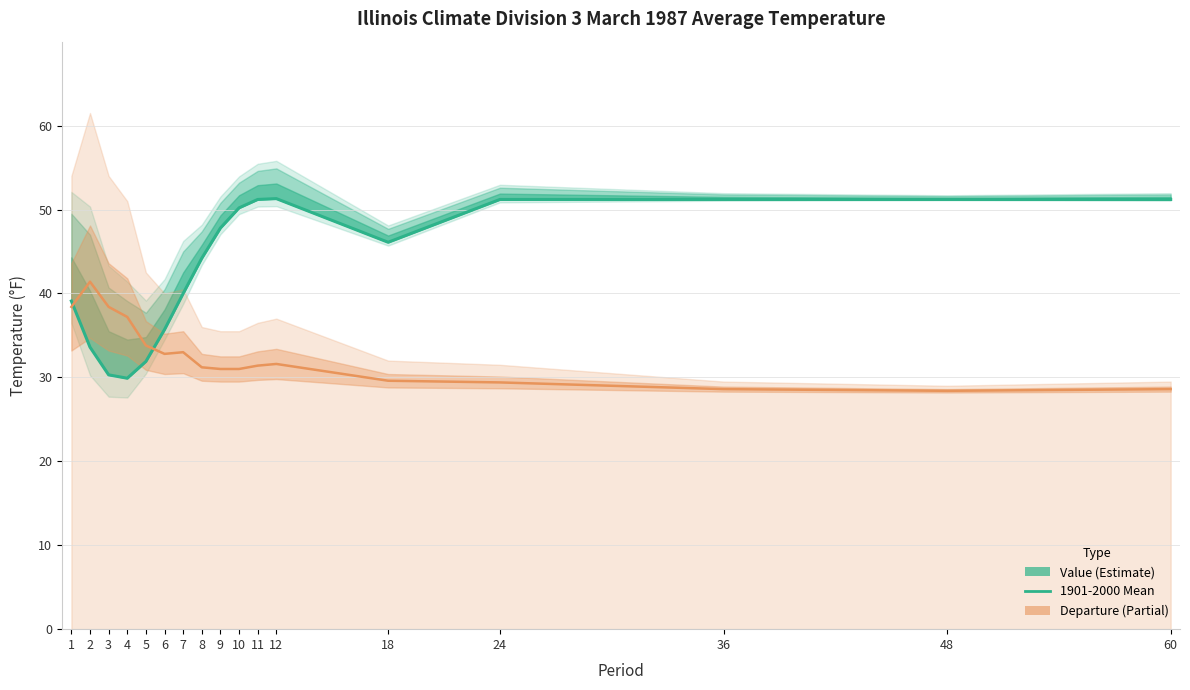

What is the average value?

43.3